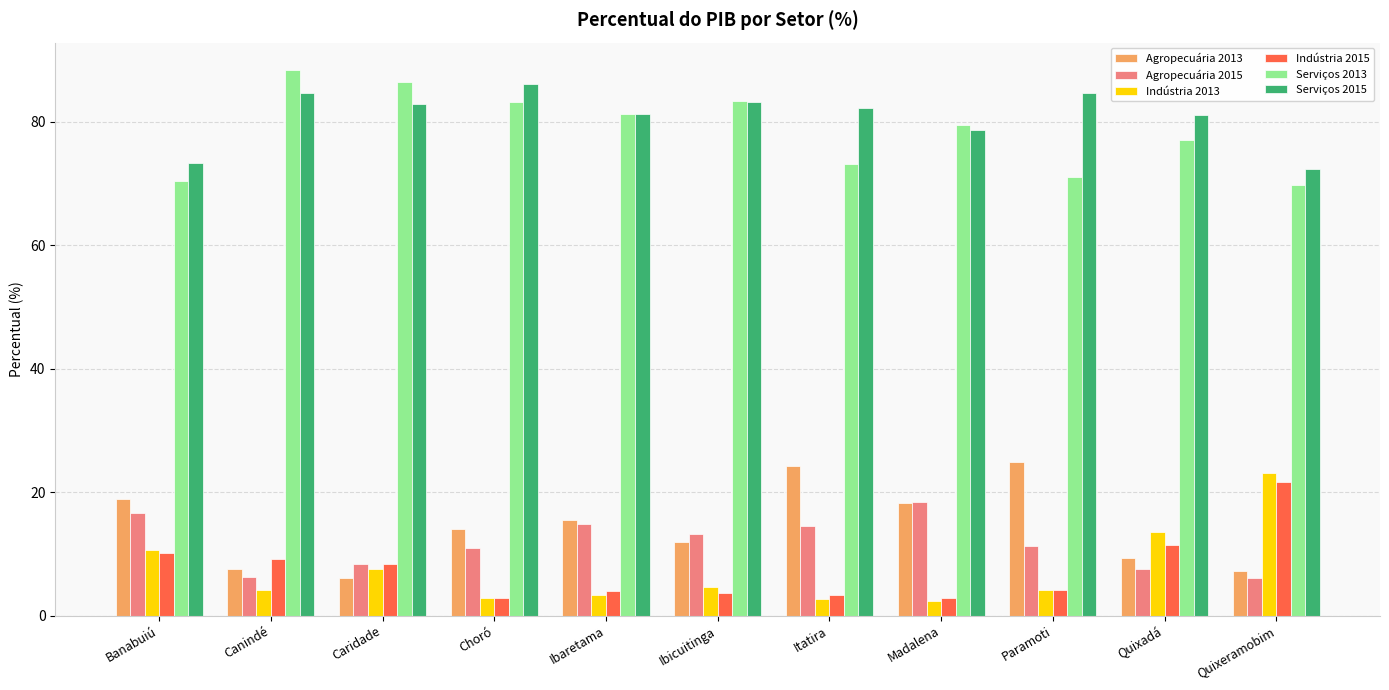

What is the spread (max minus min) of values at Ibicuitinga?

79.6